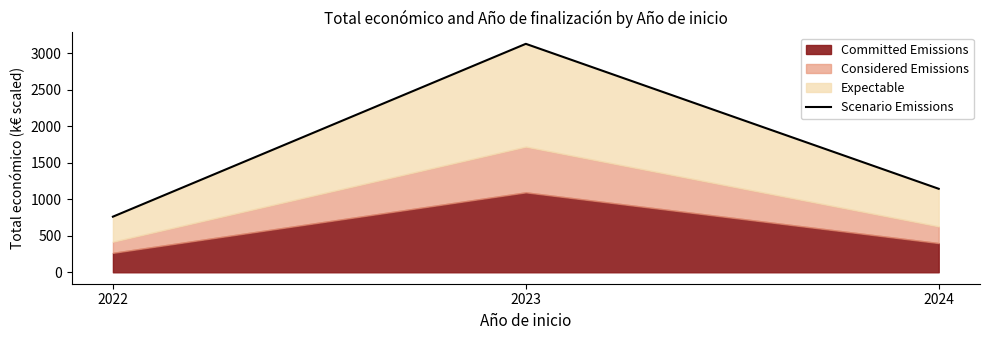

Is it true that the value at 2023 is 3130.8?

True